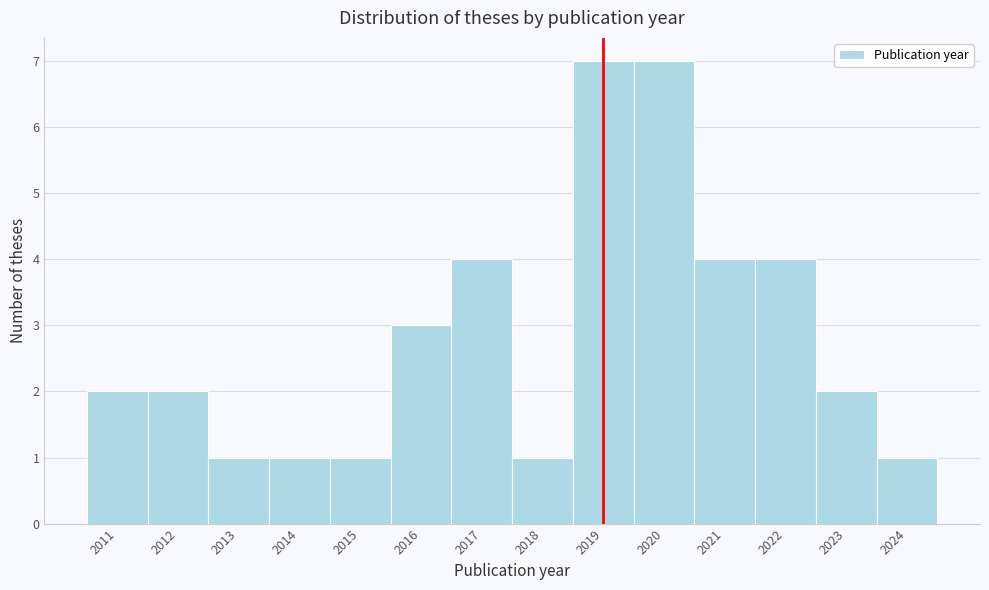

Reading left to right, what are all the values shown in this chart?

2	2	1	1	1	3	4	1	7	7	4	4	2	1